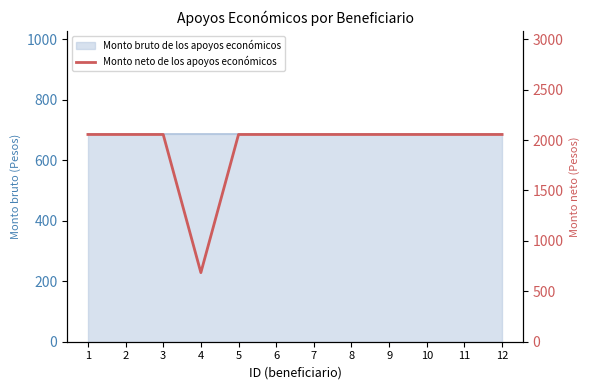

Reading right to left, list all the values displayed in this chart.

12=2055	11=2055	10=2055	9=2055	8=2055	7=2055	6=2055	5=2055	4=685	3=2055	2=2055	1=2055